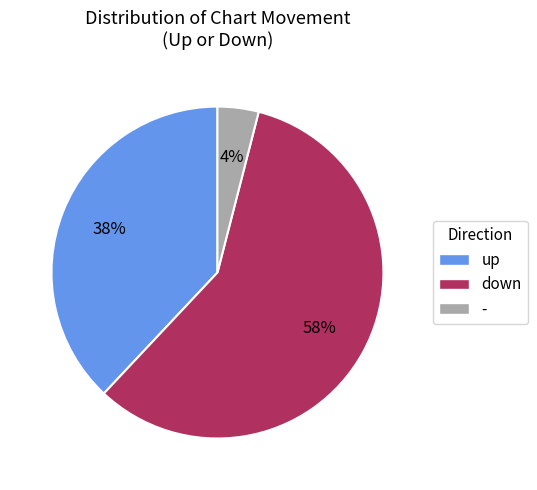

To the nearest percent, what percentage of the pie is -?

4%